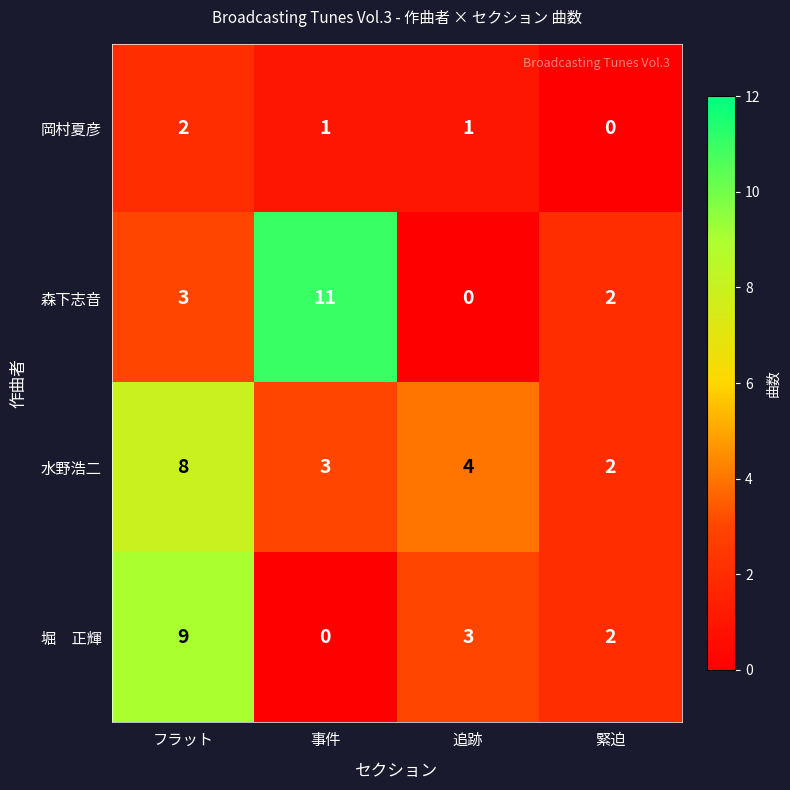

Is it true that 森下志音 equals 11 at 事件?

True